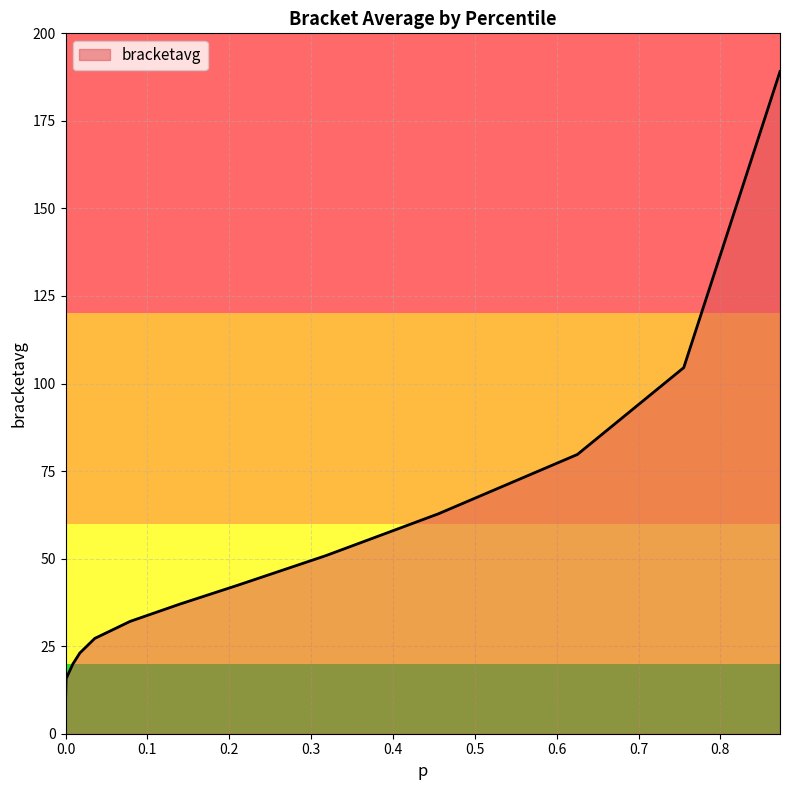

What is the difference between the maximum and minimum values?

180.2